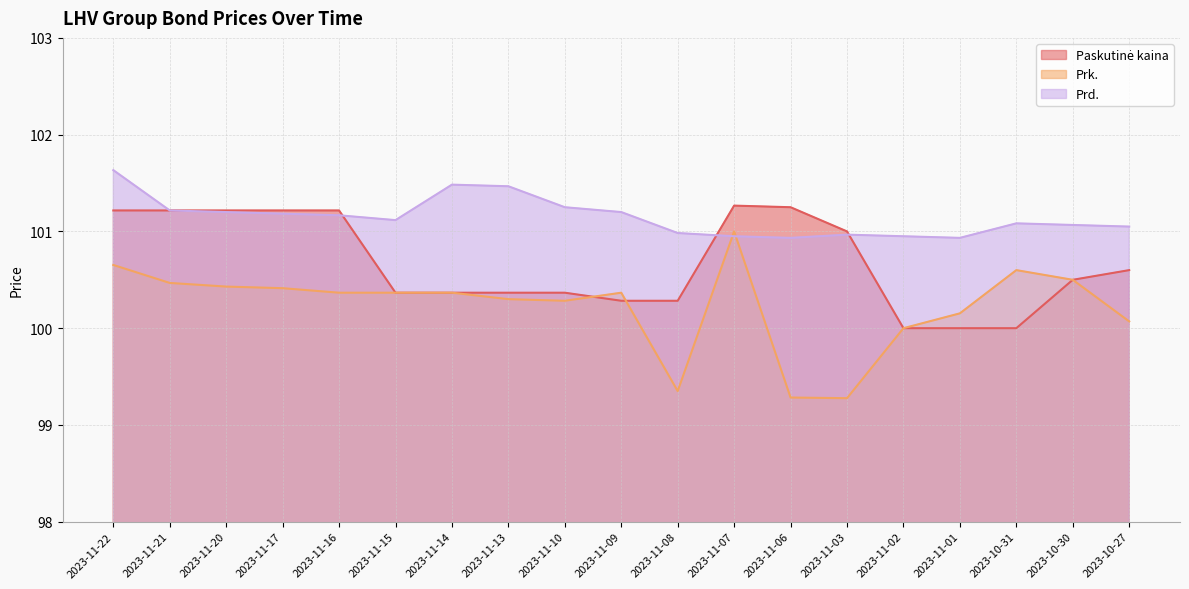

What is the difference between the highest and lowest values at 2023-11-22?

1.0